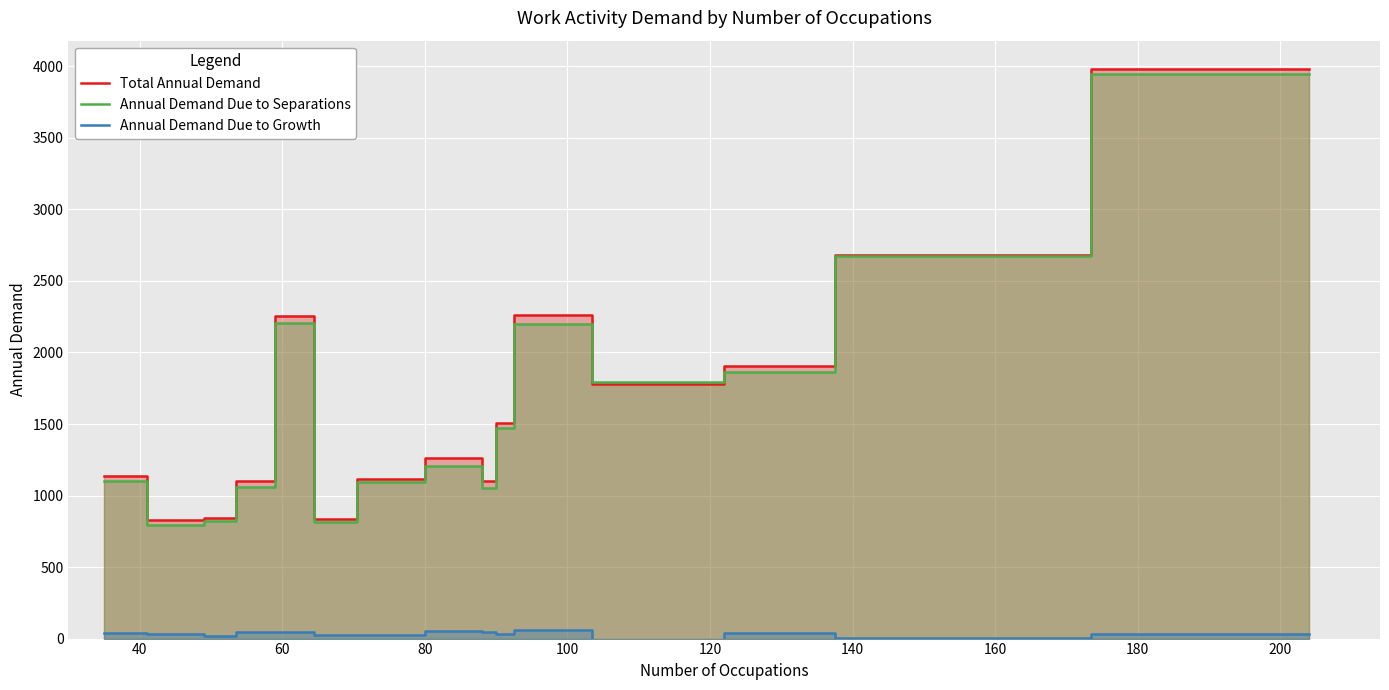

Is the value of Annual Demand Due to Growth at 120 greater than the value of Total Annual Demand at 20?

No